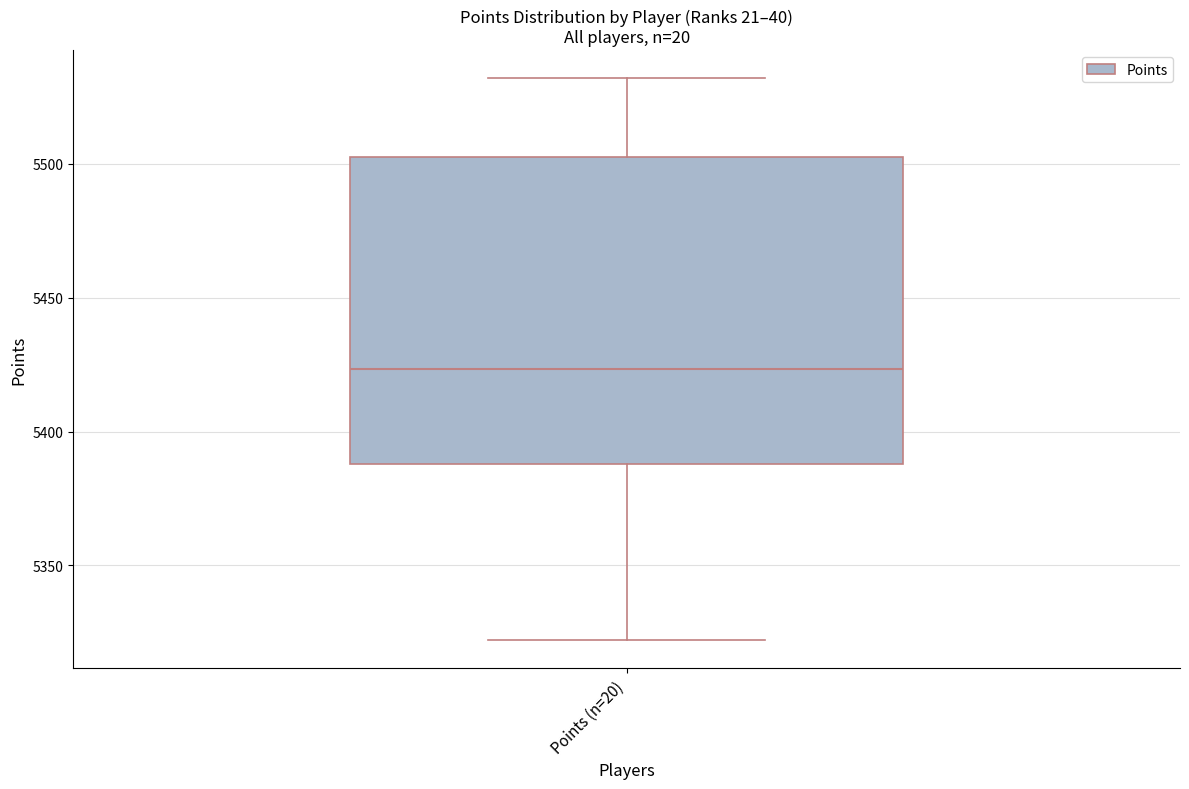

Read this box plot against the y-axis: the position of the median line, the range covered by the box, and the ends of both whiskers. The values are not printed on the chart, so give them approximately, as read against the axis.

median 5425, box 5390 to 5505, whiskers 5320 to 5530